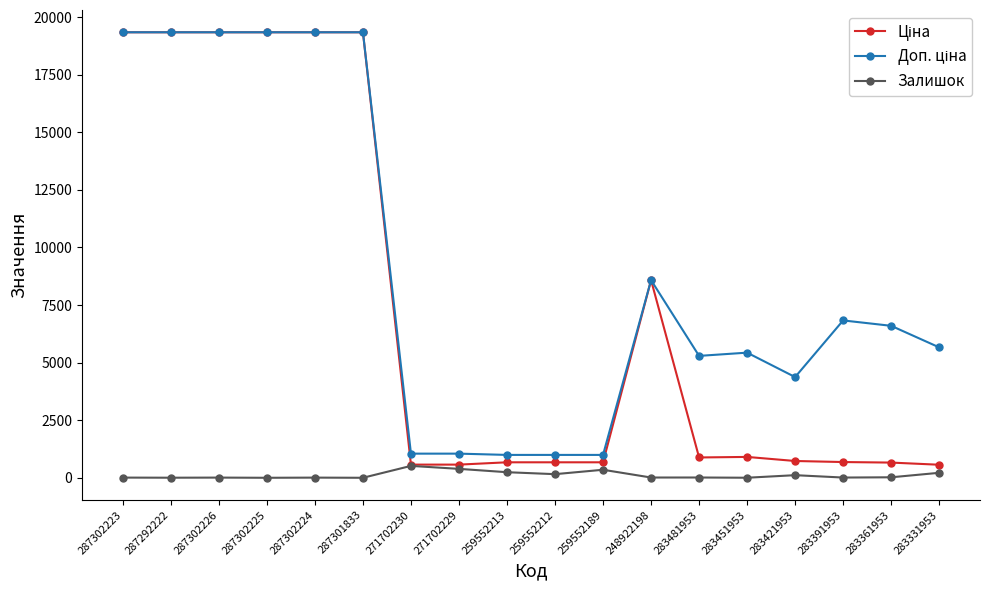

Count the number of data series in this chart.

3